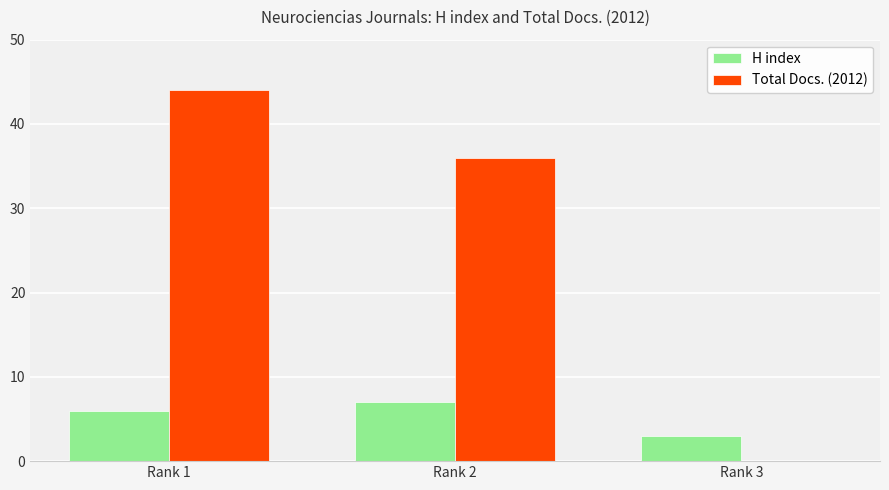

The value of Total Docs. (2012) at Rank 1 is 74. True or false?

False